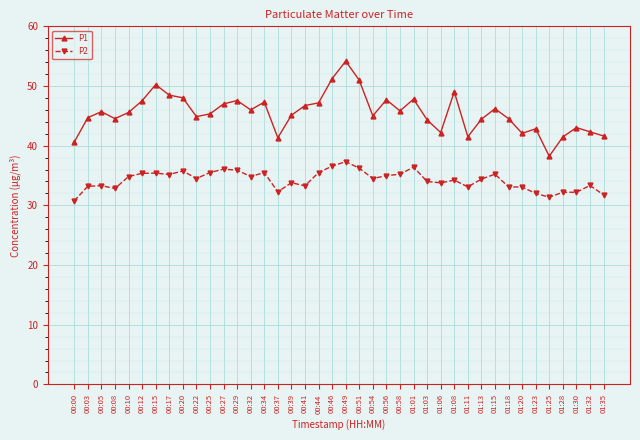

What position from the right is 00:39?

24